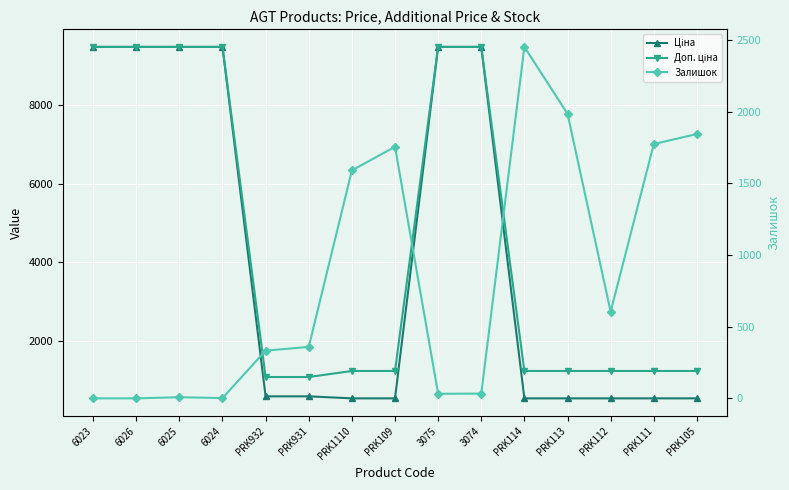

True or false: Ціна has a value of 853.8 at PRK109.

False